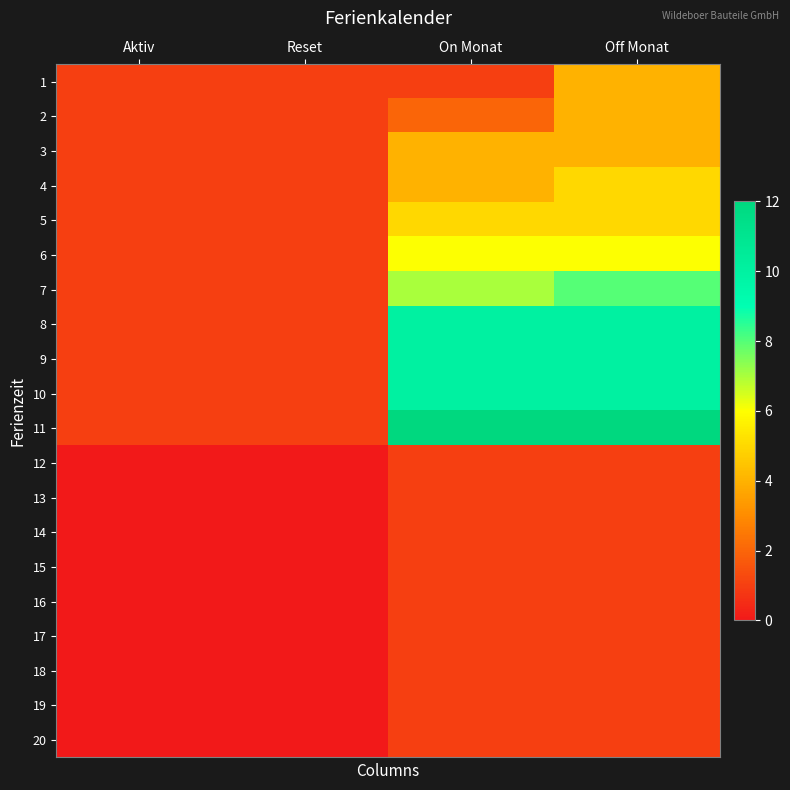

Which series has the largest range (max minus min)?

11